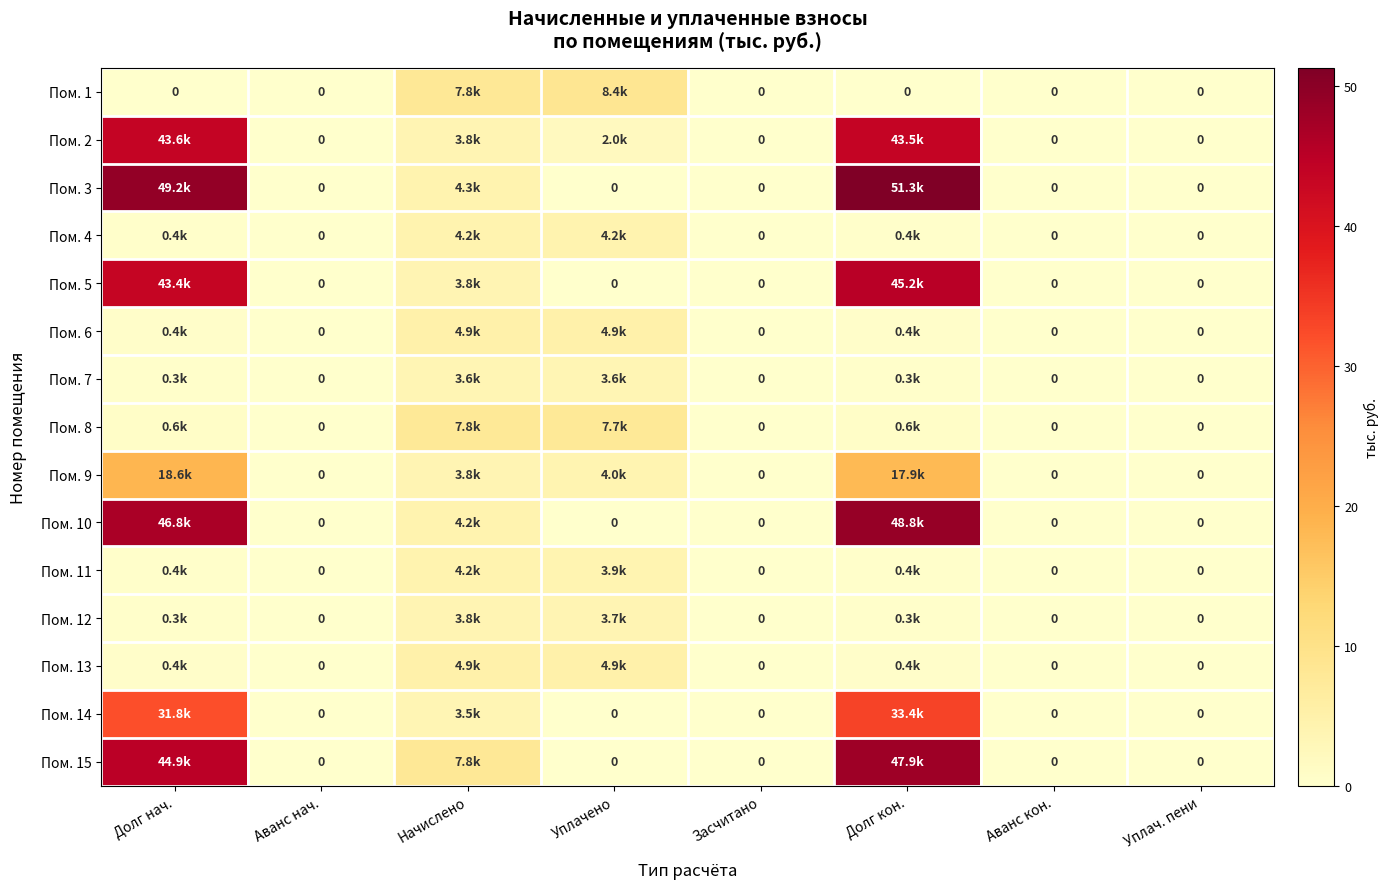

At how many categories does at least one series exceed 44?

2